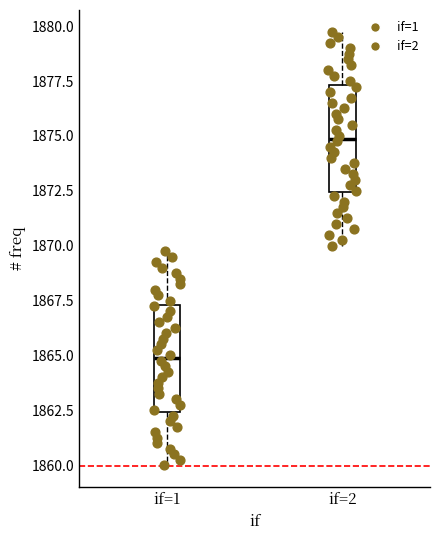

Where is the lower edge of the box for if=2 on the y-axis? The values are not printed on the chart, so give them approximately, as read against the axis.

1872.5